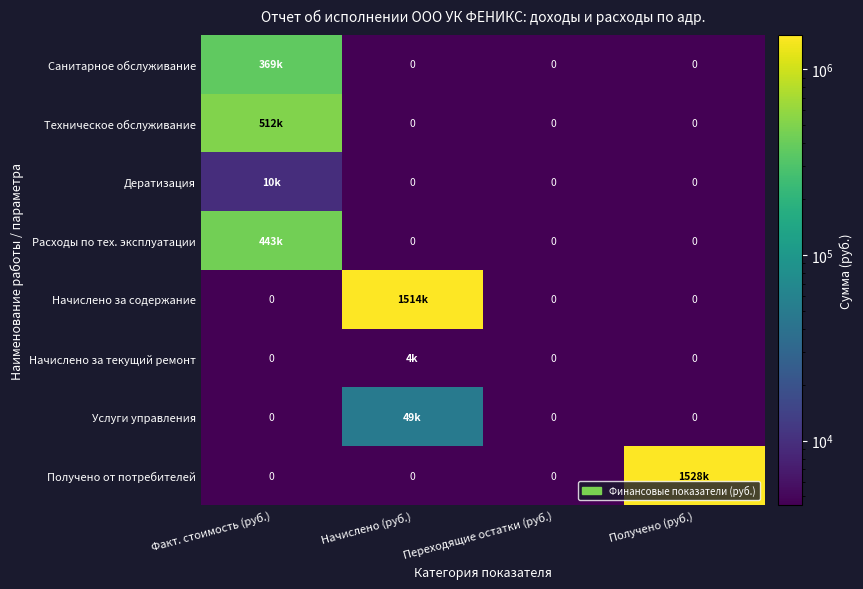

Which series has the widest spread of values?

Получено от потребителей